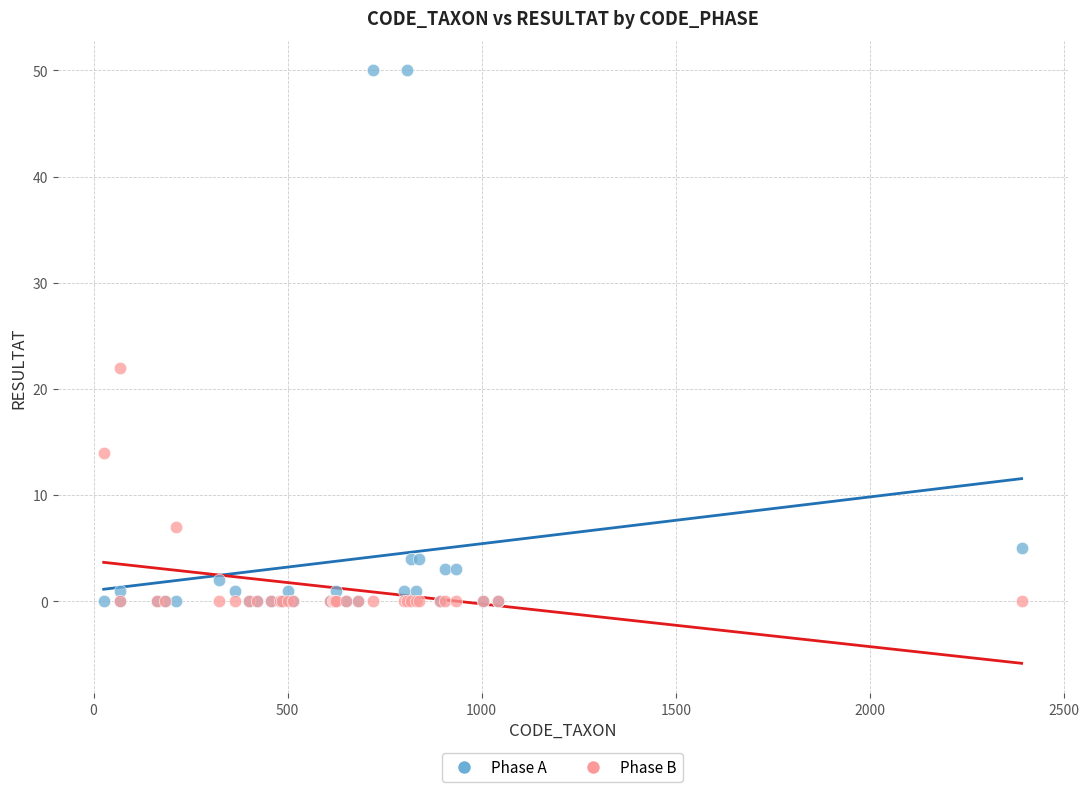

Across all series, what Y value is closest to 25?

22